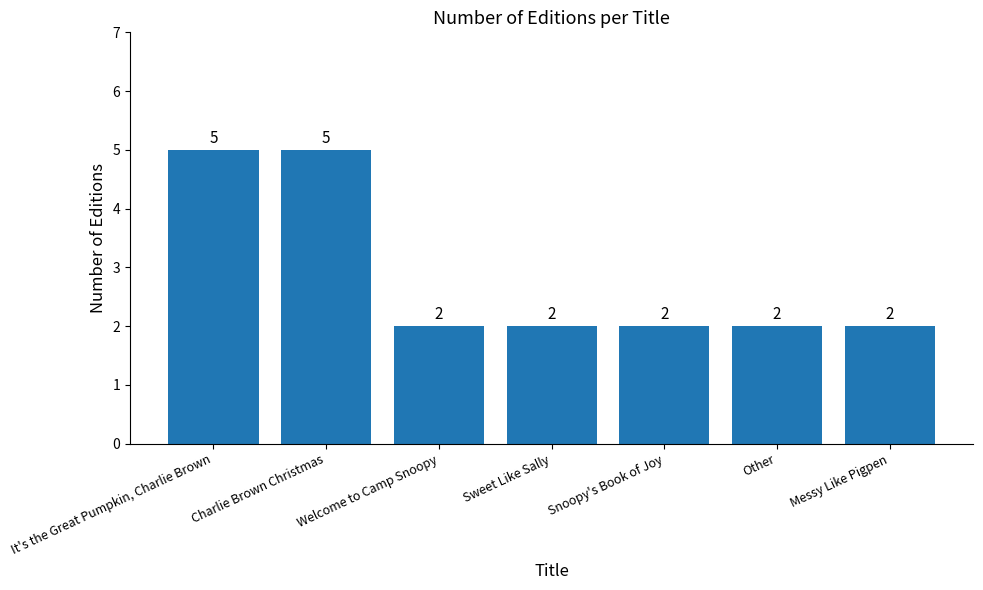

Is it true that the value at Welcome to Camp Snoopy is 2?

True